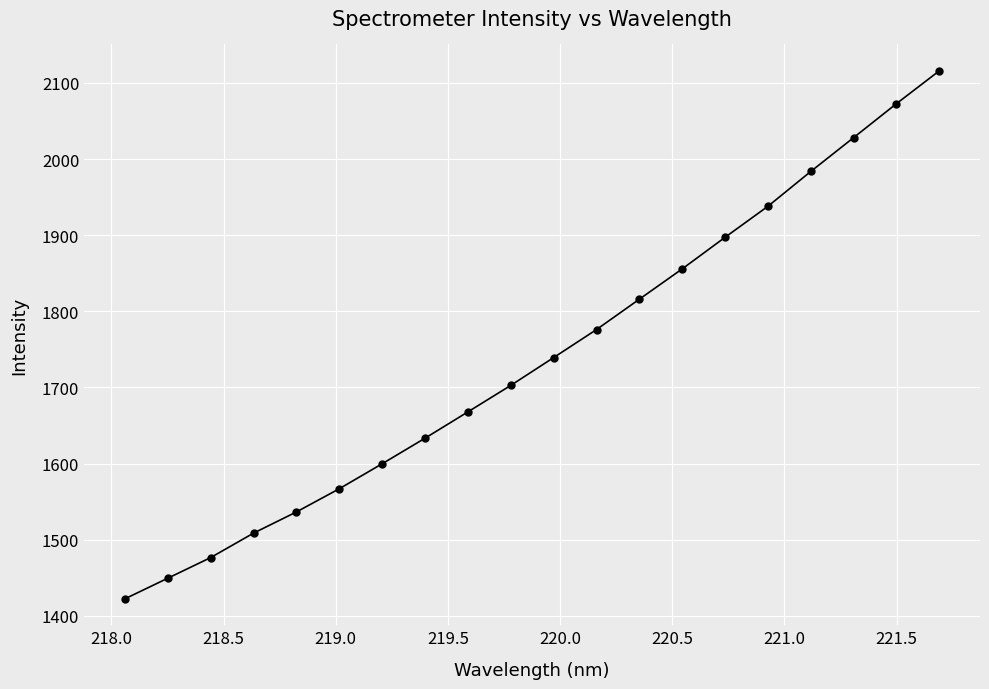

What is the minimum value shown in the chart?

1422.2